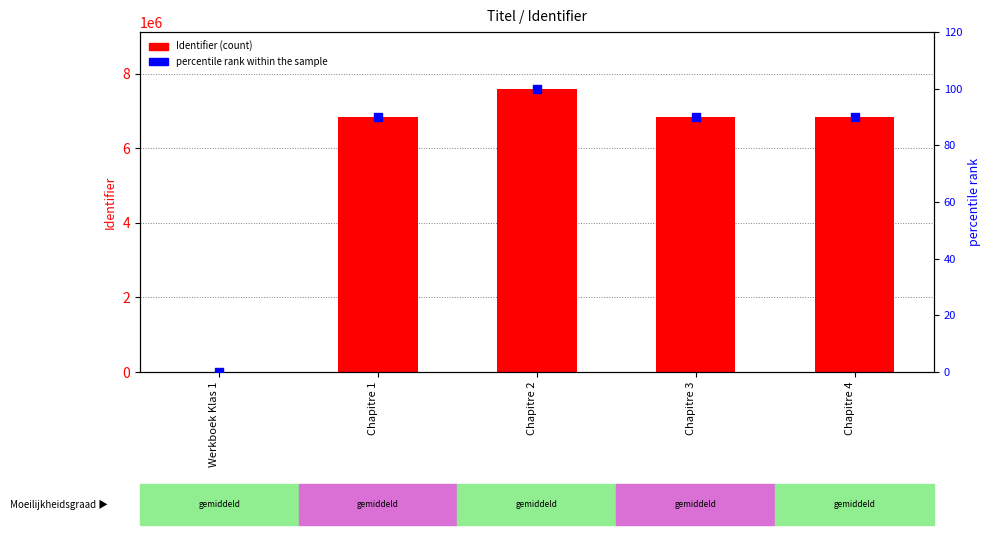

At which category is the sum across all series the highest?

Chapitre 2